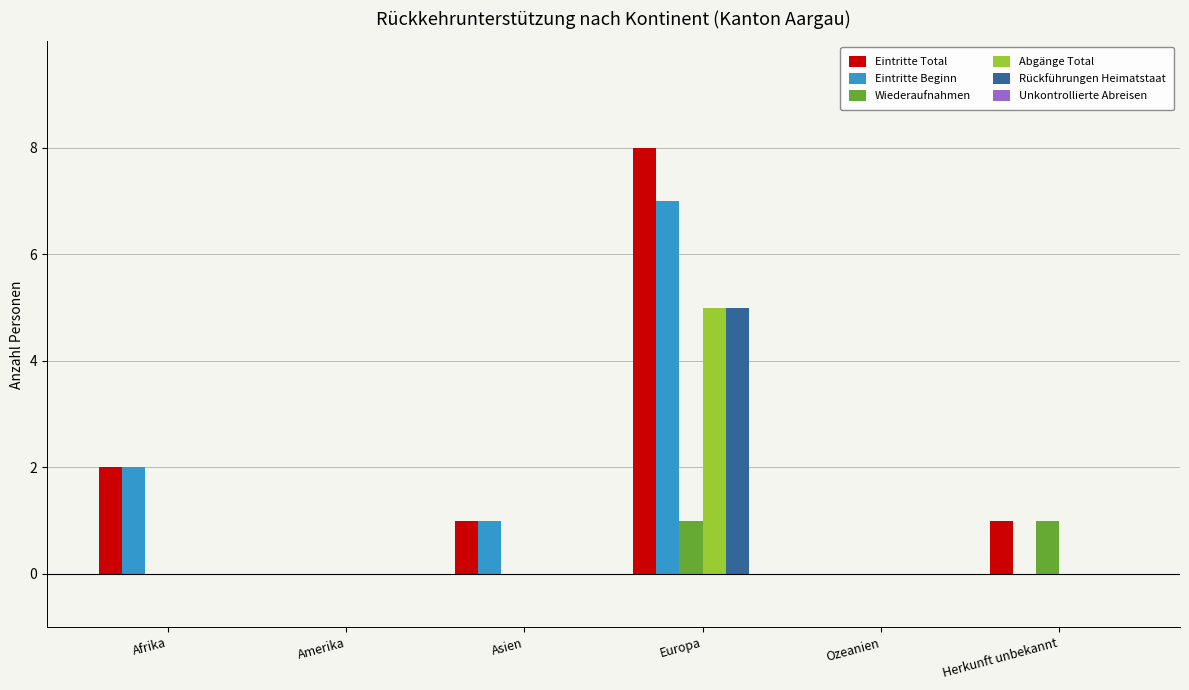

Is it true that Abgänge Total equals 0 at Amerika?

True